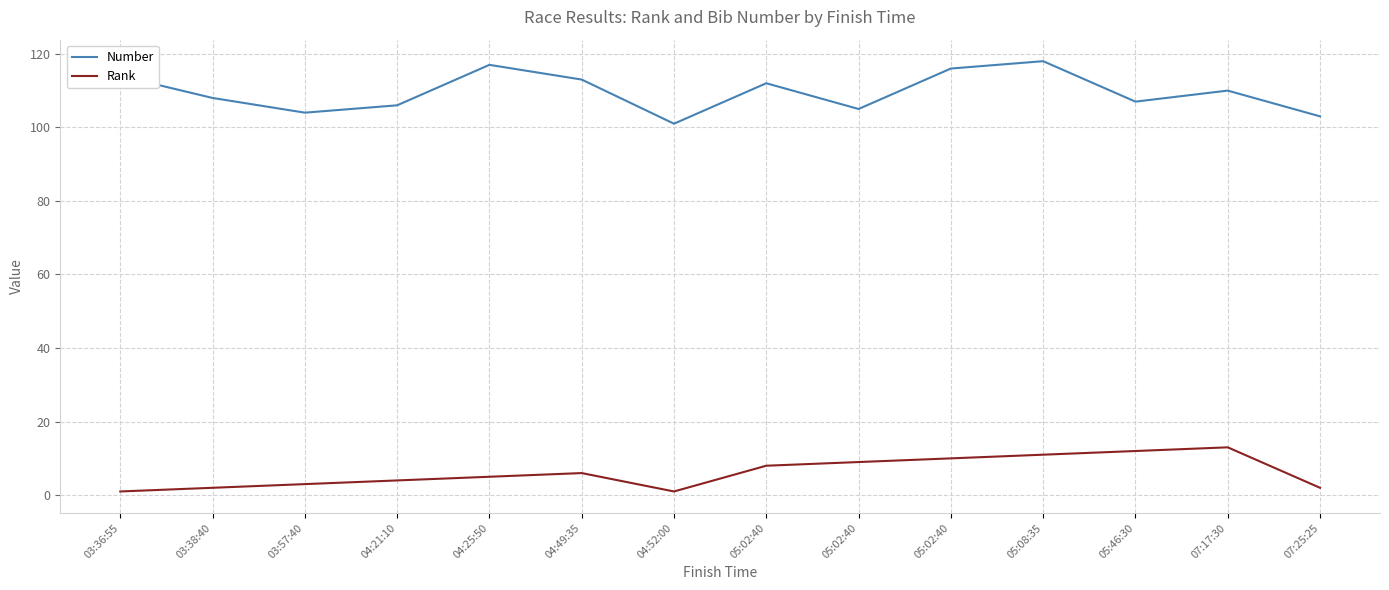

At which label is Number closest to 109?

03:38:40